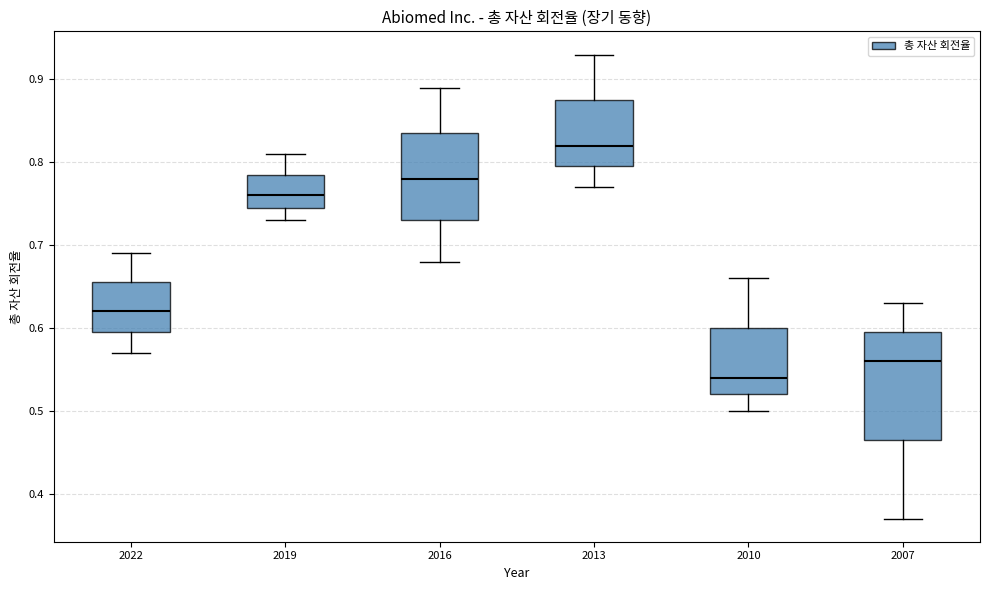

Where is the upper edge of the box at x = 2013 on the y-axis? The values are not printed on the chart, so give them approximately, as read against the axis.

0.88